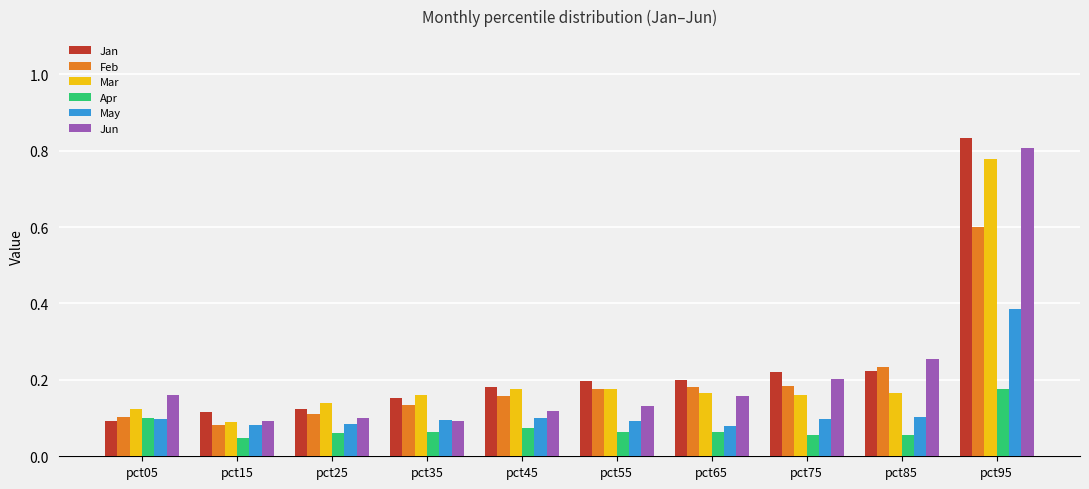

How many groups of bars are there?

10